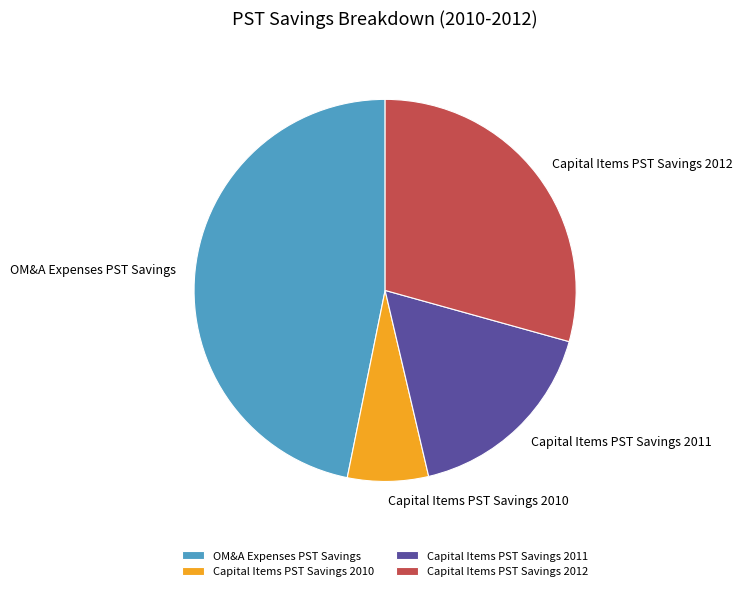

Which category has the smallest portion of the pie?

Capital Items PST Savings 2010